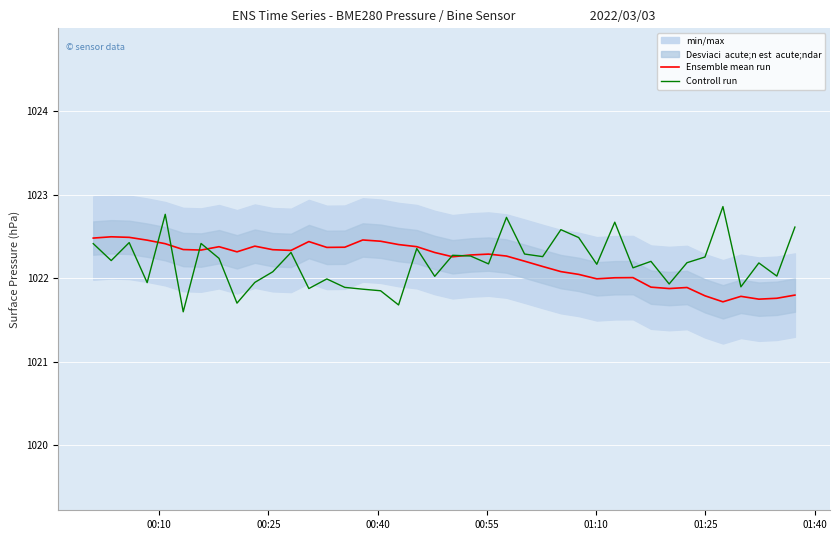

What is the maximum value for Ensemble mean run?

1022.5